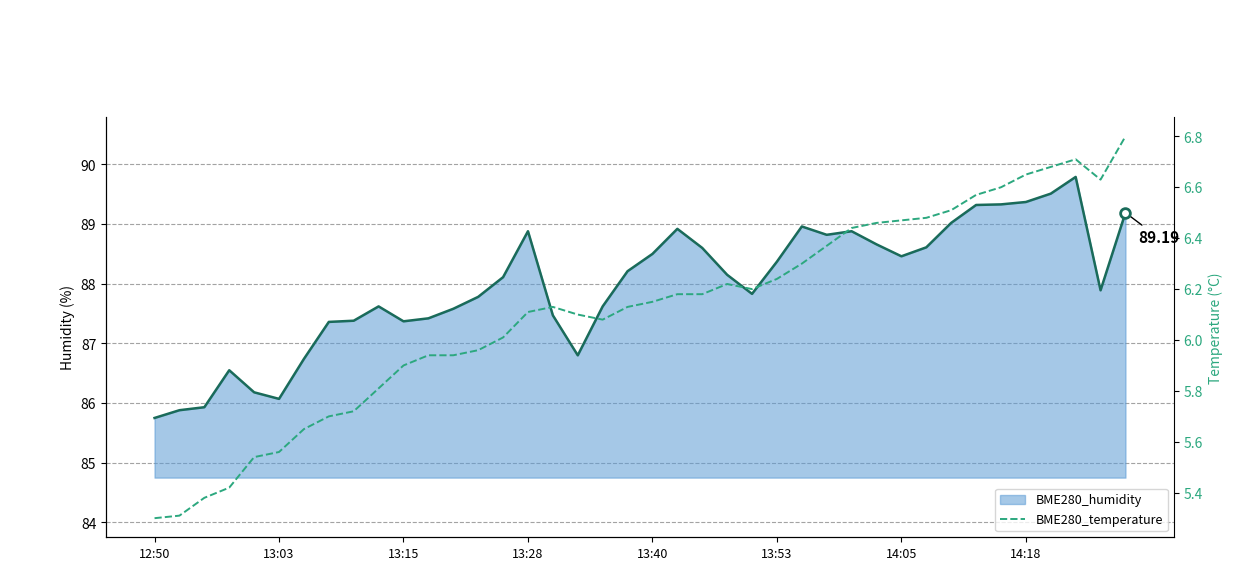

True or false: the data has more than 1 interior local peaks.

True